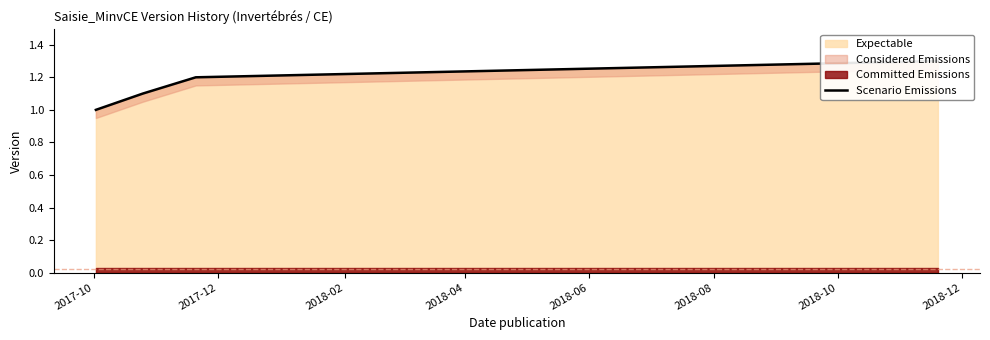

How many data points does each series have?

4